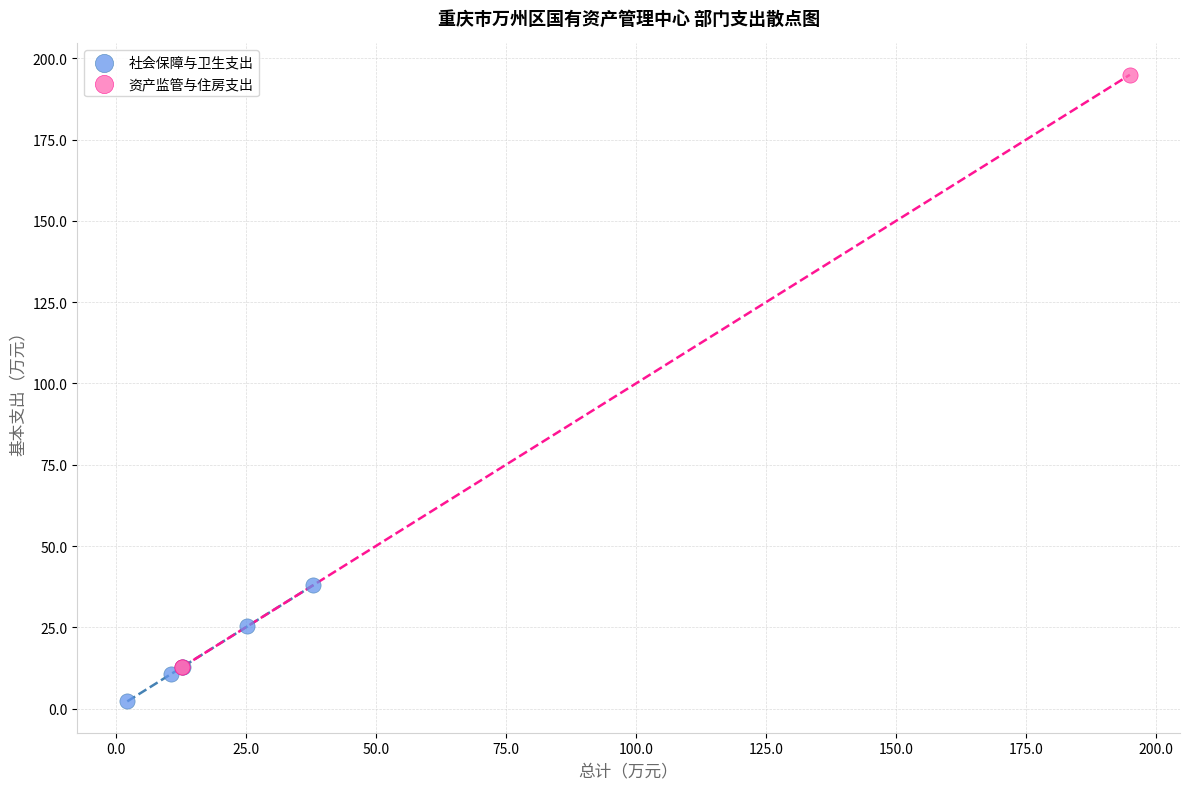

Which series contains the highest Y value?

资产监管与住房支出